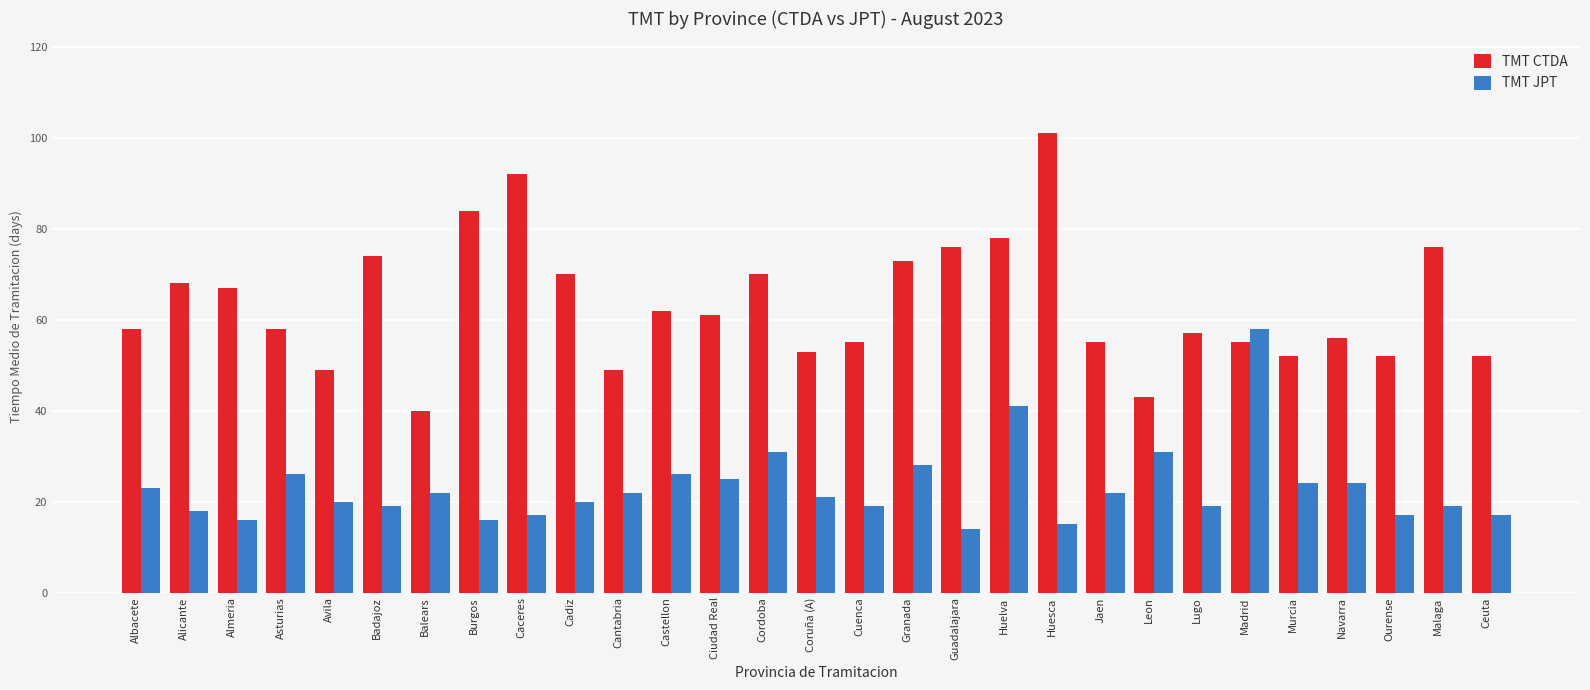

What is the average value of the TMT JPT series?

23